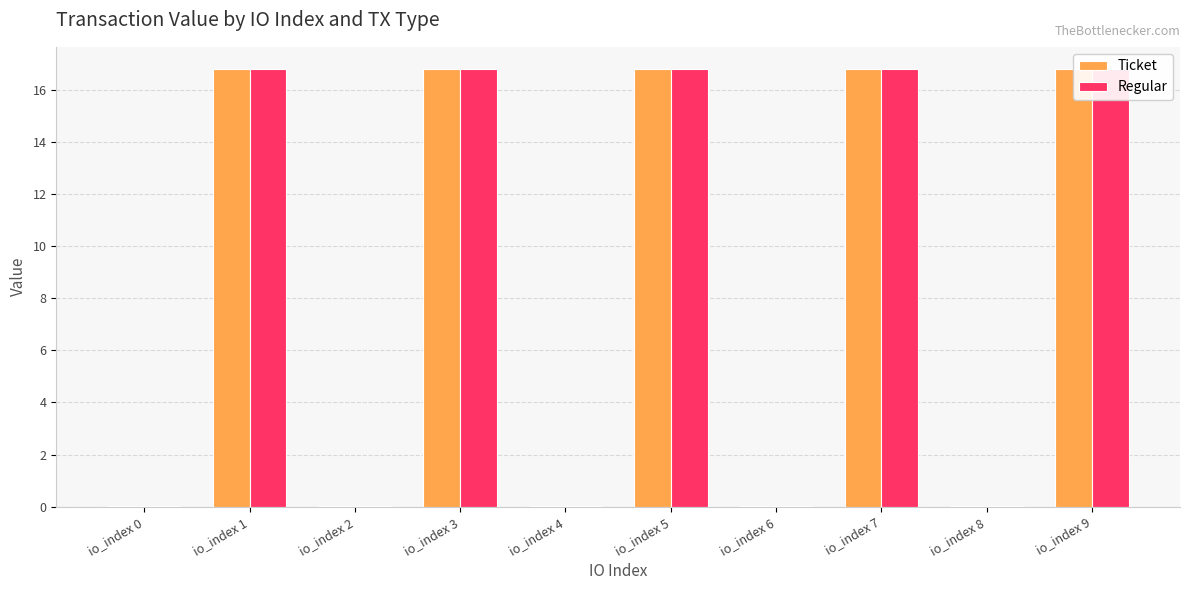

Which category has the highest value in the Ticket series?

io_index 1